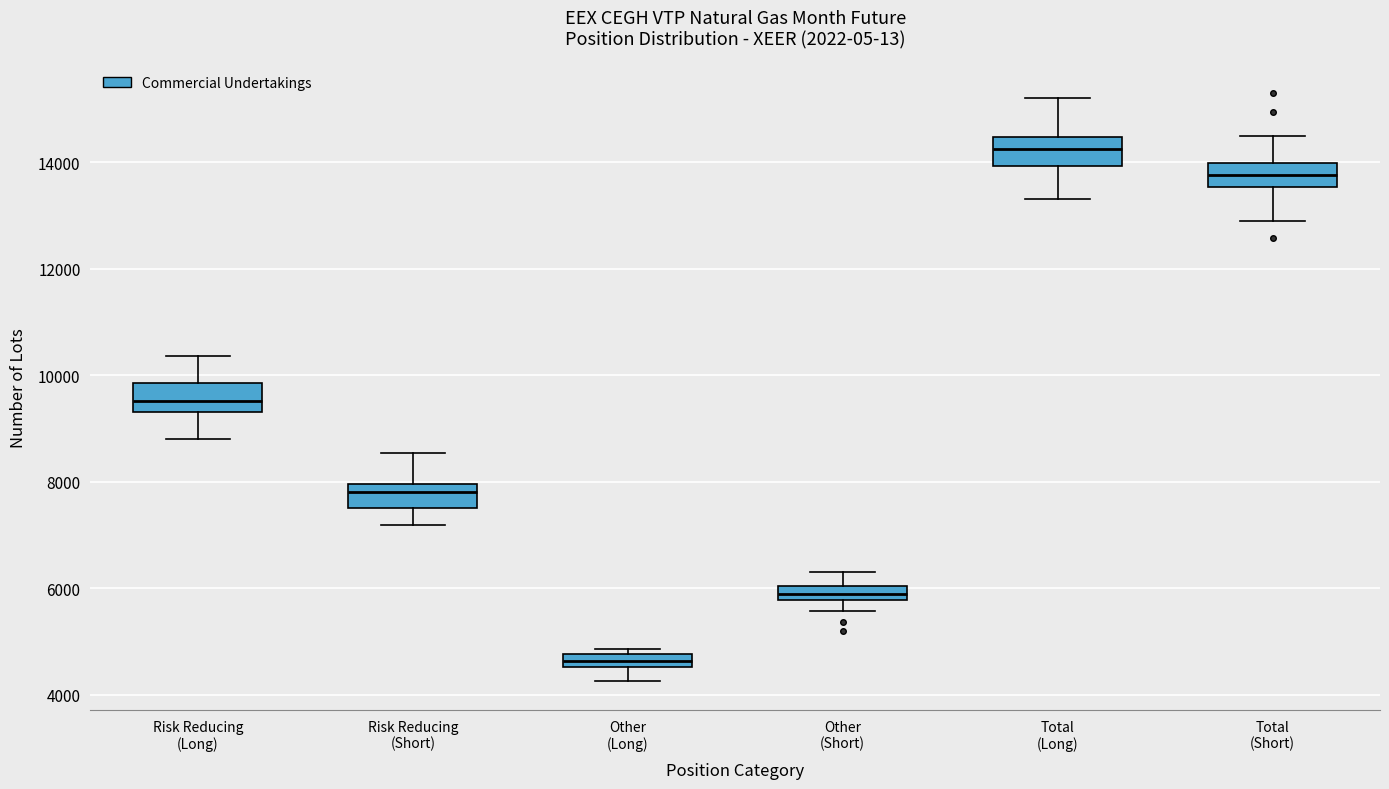

Which box's median line is the highest?

Total (Long)